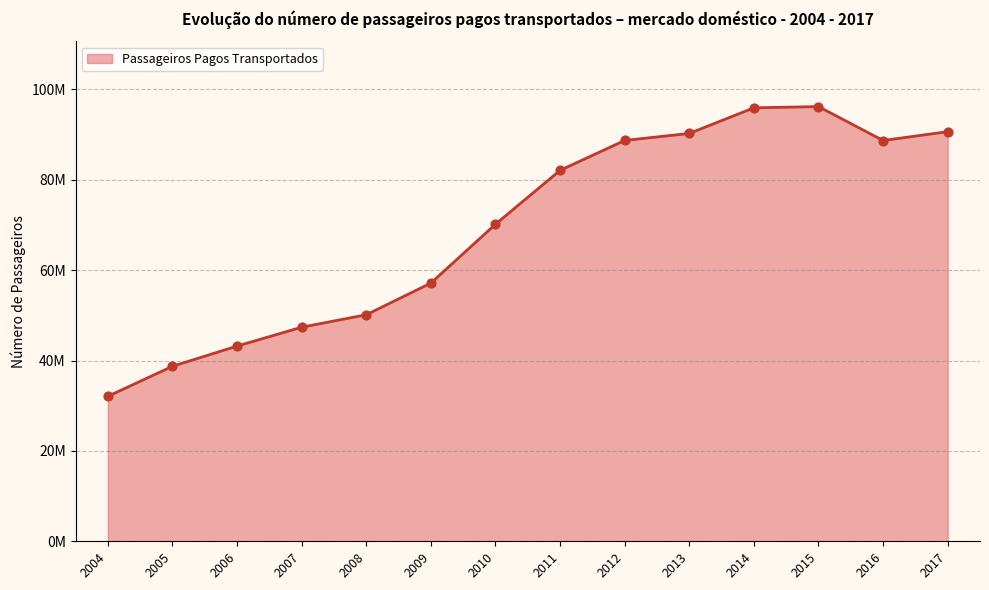

What is the change in value from 2013 to 2017?

+392018